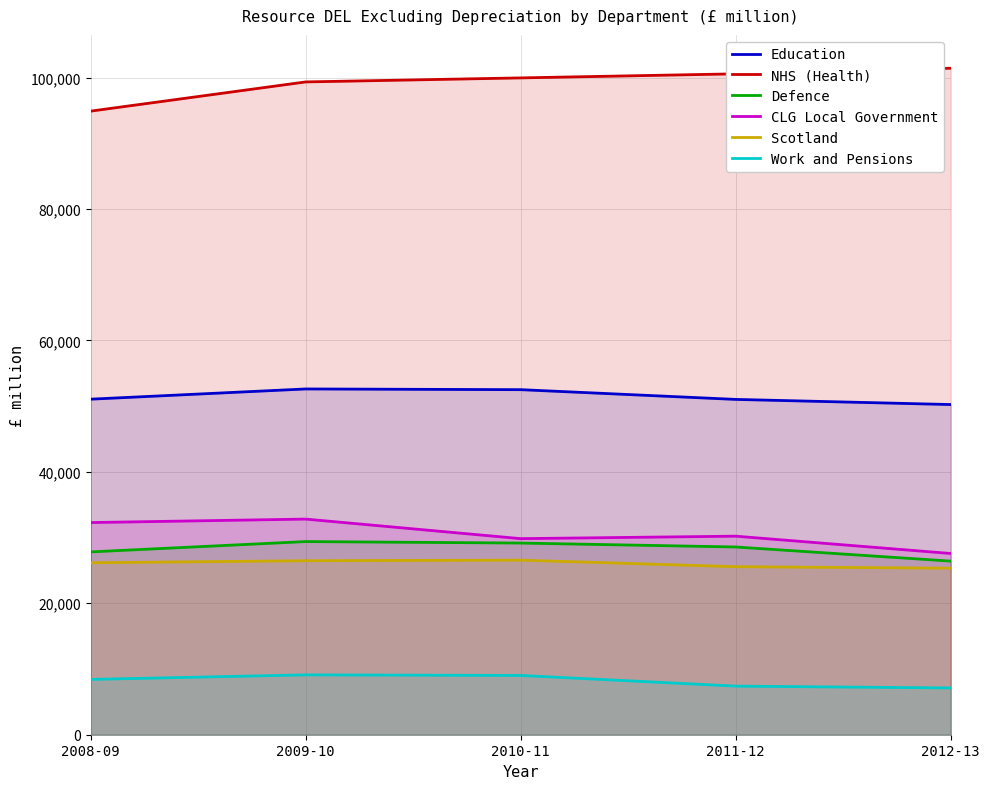

Which series has the largest range (max minus min)?

NHS (Health)